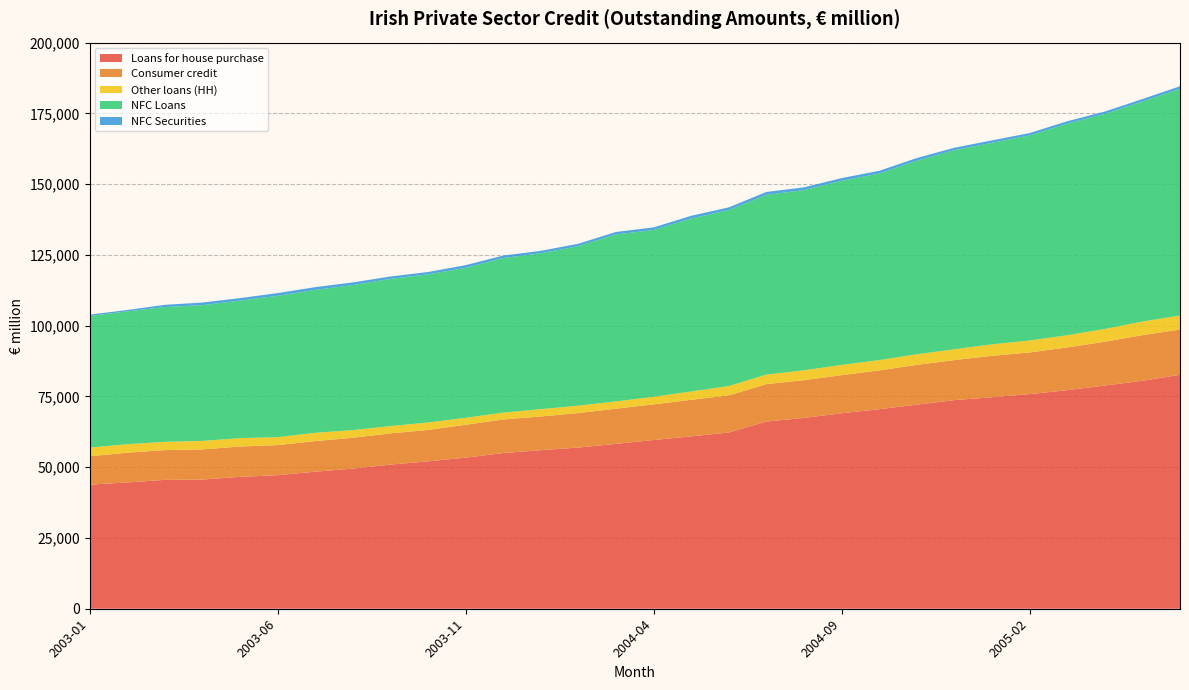

Reading left to right, transcribe all the data shown in this chart.

Loans for house purchase: 43837	44615	45527	45634	46570	47185	48410	49513	50924	52069	53381	54992	56020	56942	58246	59605	60898	62268	66126	67416	69065	70491	72094	73706	74718	75820	77216	78857	80528	82645
Consumer credit: 10011	10511	10520	10656	10735	10623	10822	10883	11032	11100	11613	11876	11902	12197	12428	12604	12912	13107	13233	13329	13452	13700	14067	14143	14630	14717	15103	15471	16117	16001
Other loans (HH): 3101	2986	2915	2999	2967	2809	2925	2711	2579	2624	2457	2417	2591	2603	2564	2669	2940	3304	3356	3505	3610	3652	3733	3821	4063	4223	4296	4504	4812	4941
NFC Loans: 46469	46932	47628	47966	48567	49936	50476	51217	51993	52337	52967	54612	55051	56358	58989	58930	61115	62151	63492	63658	65041	65898	68365	70335	71180	72446	74752	75970	77729	80106
NFC Securities: 485	496	778	919	904	958	981	967	847	833	969	876	878	868	888	915	964	966	1043	963	973	975	971	867	871	845	851	852	881	901